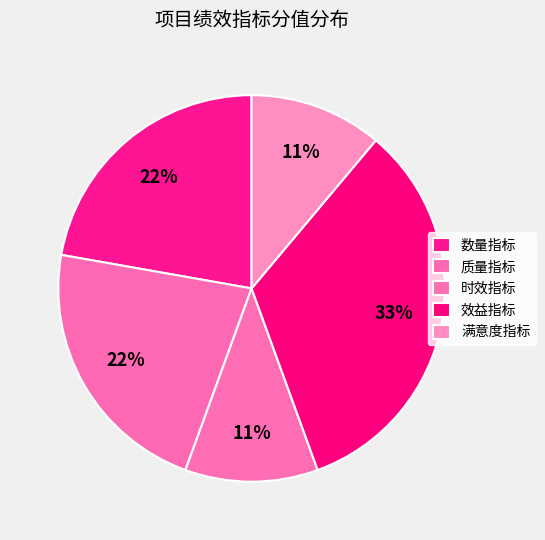

Does 数量指标 account for over 50% of the chart?

No